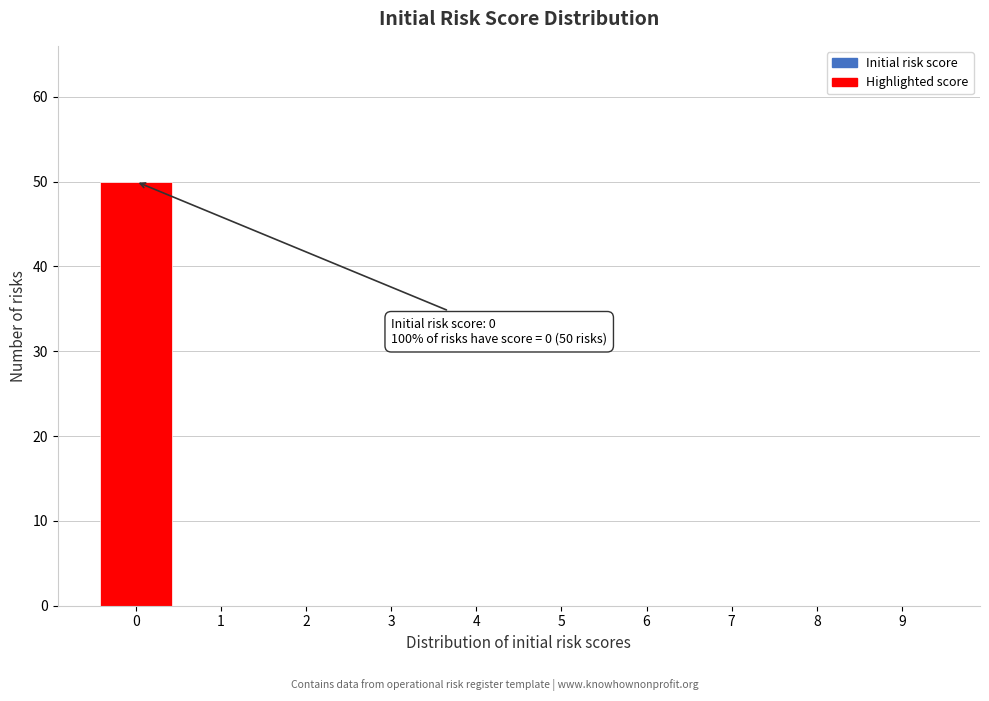

Over which range of the x-axis is the bar tallest?

-0.5 to 0.5